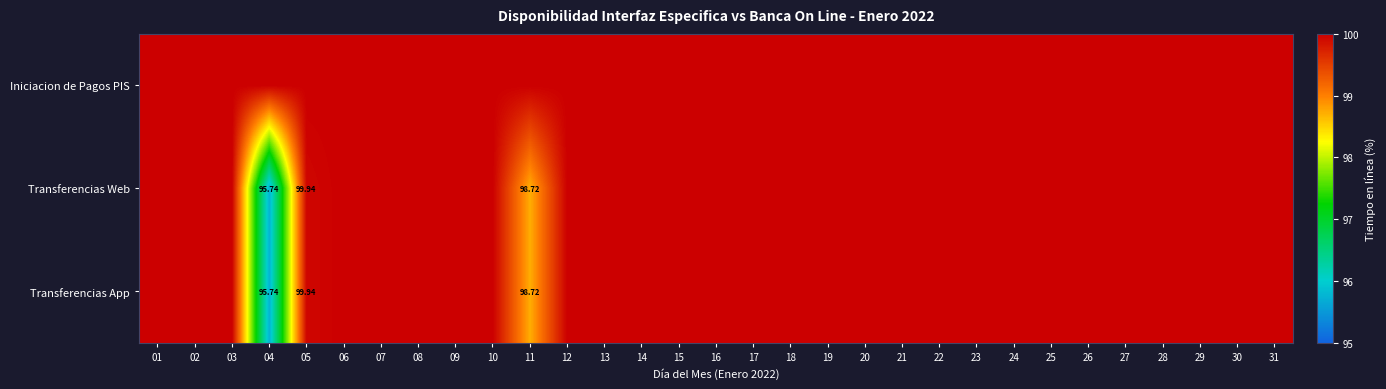

Rank the categories by Transferencias App value from lowest to highest.

04, 11, 05, 01, 02, 03, 06, 07, 08, 09, 10, 12, 13, 14, 15, 16, 17, 18, 19, 20, 21, 22, 23, 24, 25, 26, 27, 28, 29, 30, 31